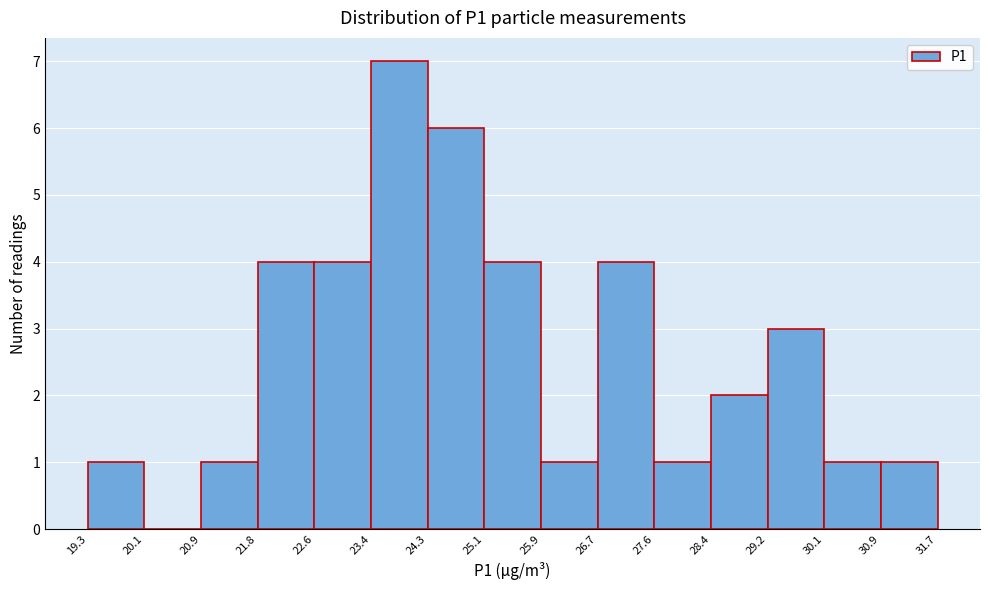

How tall is the bar that spans 29.2 to 30.1 on the x-axis? The values are not printed on the chart, so give them approximately, as read against the axis.

3